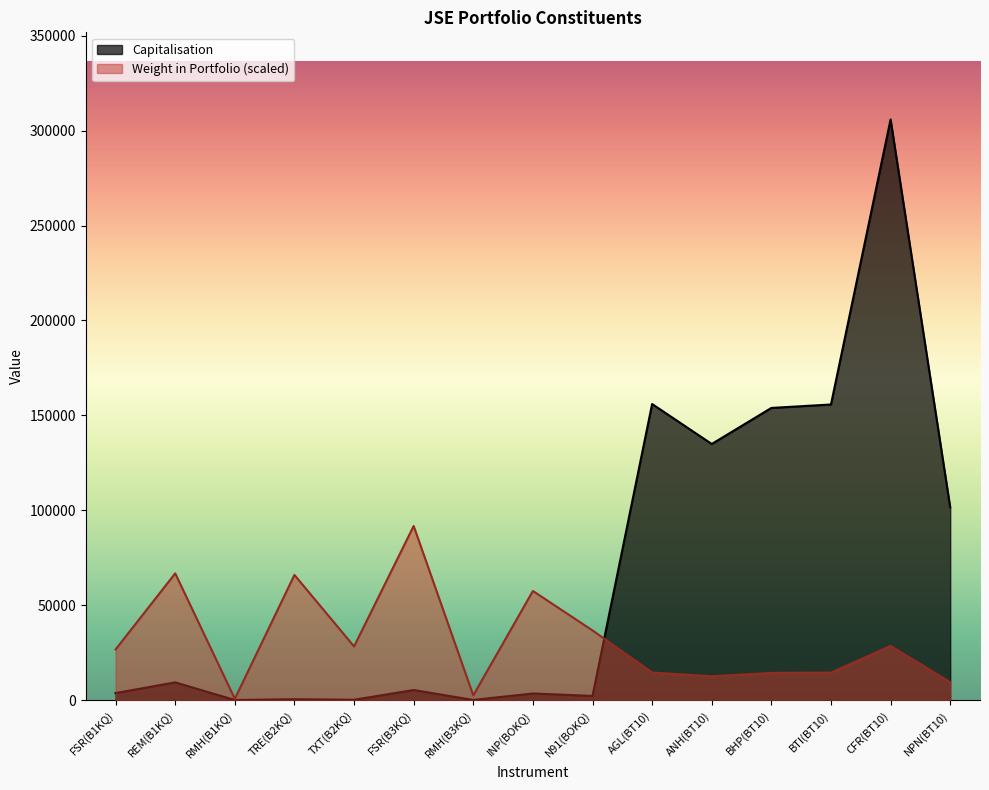

What is the average value of the Capitalisation series?

68900.3